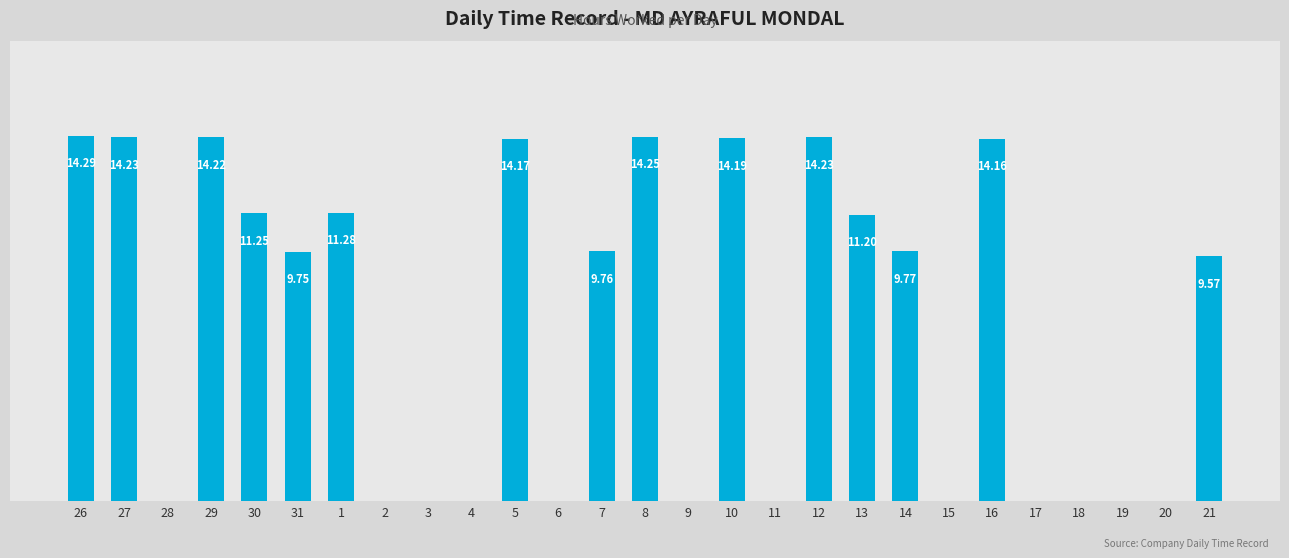

Reading right to left, what are all the values shown in this chart?

21=9.6	20=0.0	19=0.0	18=0.0	17=0.0	16=14.2	15=0.0	14=9.8	13=11.2	12=14.2	11=0.0	10=14.2	9=0.0	8=14.2	7=9.8	6=0.0	5=14.2	4=0.0	3=0.0	2=0.0	1=11.3	31=9.8	30=11.2	29=14.2	28=0.0	27=14.2	26=14.3